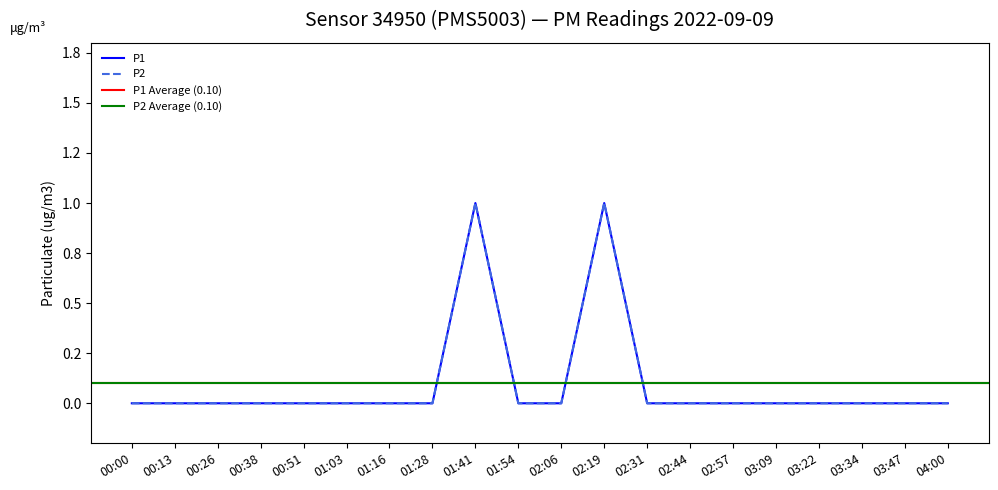

Is this an area chart (filled region under the line)?

No